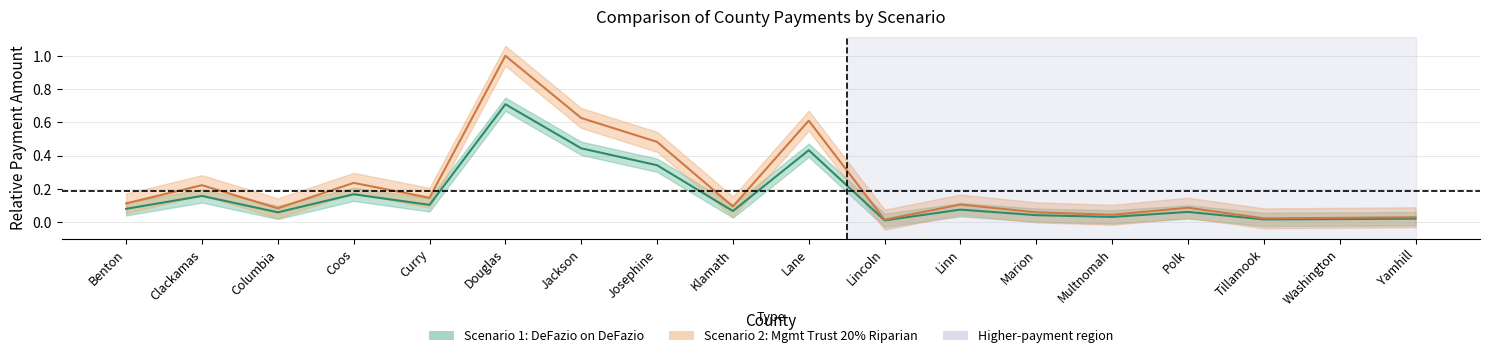

Reading left to right, list all the values displayed in this chart.

Scenario 1: DeFazio on DeFazio: Benton=0.1	Clackamas=0.2	Columbia=0.1	Coos=0.2	Curry=0.1	Douglas=0.7	Jackson=0.4	Josephine=0.3	Klamath=0.1	Lane=0.4	Lincoln=0.0	Linn=0.1	Marion=0.0	Multnomah=0.0	Polk=0.1	Tillamook=0.0	Washington=0.0	Yamhill=0.0
Scenario 2: Management Trust 20% Riparian: Benton=0.1	Clackamas=0.2	Columbia=0.1	Coos=0.2	Curry=0.1	Douglas=1.0	Jackson=0.6	Josephine=0.5	Klamath=0.1	Lane=0.6	Lincoln=0.0	Linn=0.1	Marion=0.1	Multnomah=0.0	Polk=0.1	Tillamook=0.0	Washington=0.0	Yamhill=0.0